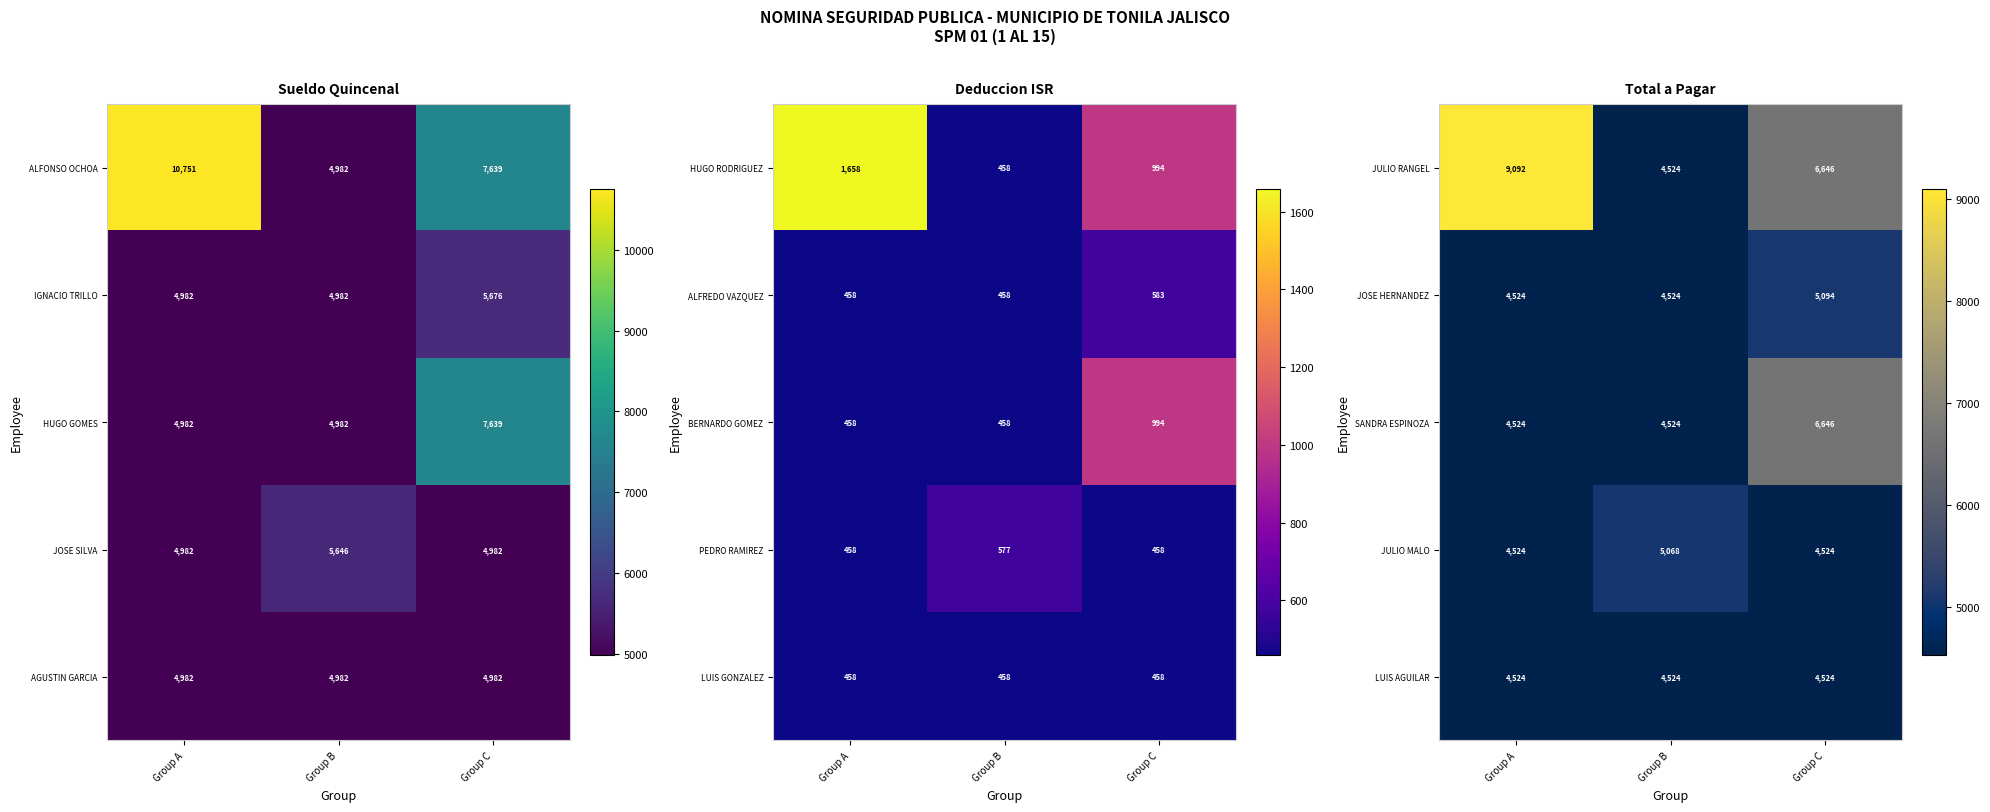

What value does the SANDRA ESPINOZA series have at Group B, to the nearest 100?

4500